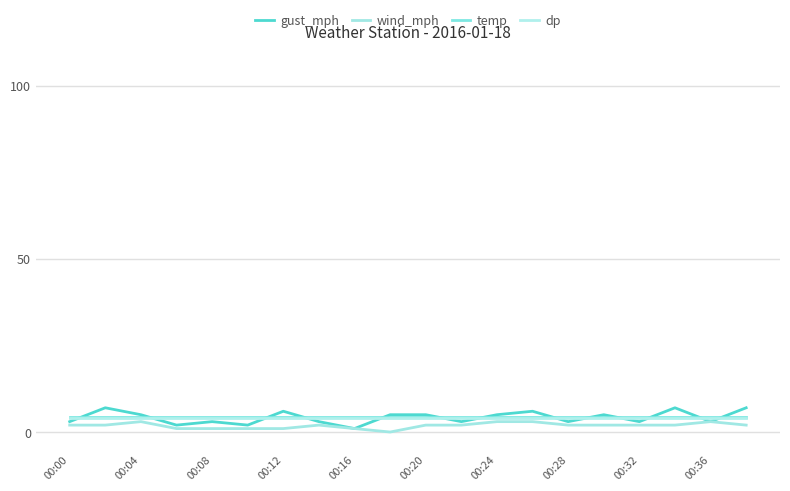

Does the chart display data point markers on the line(s)?

No